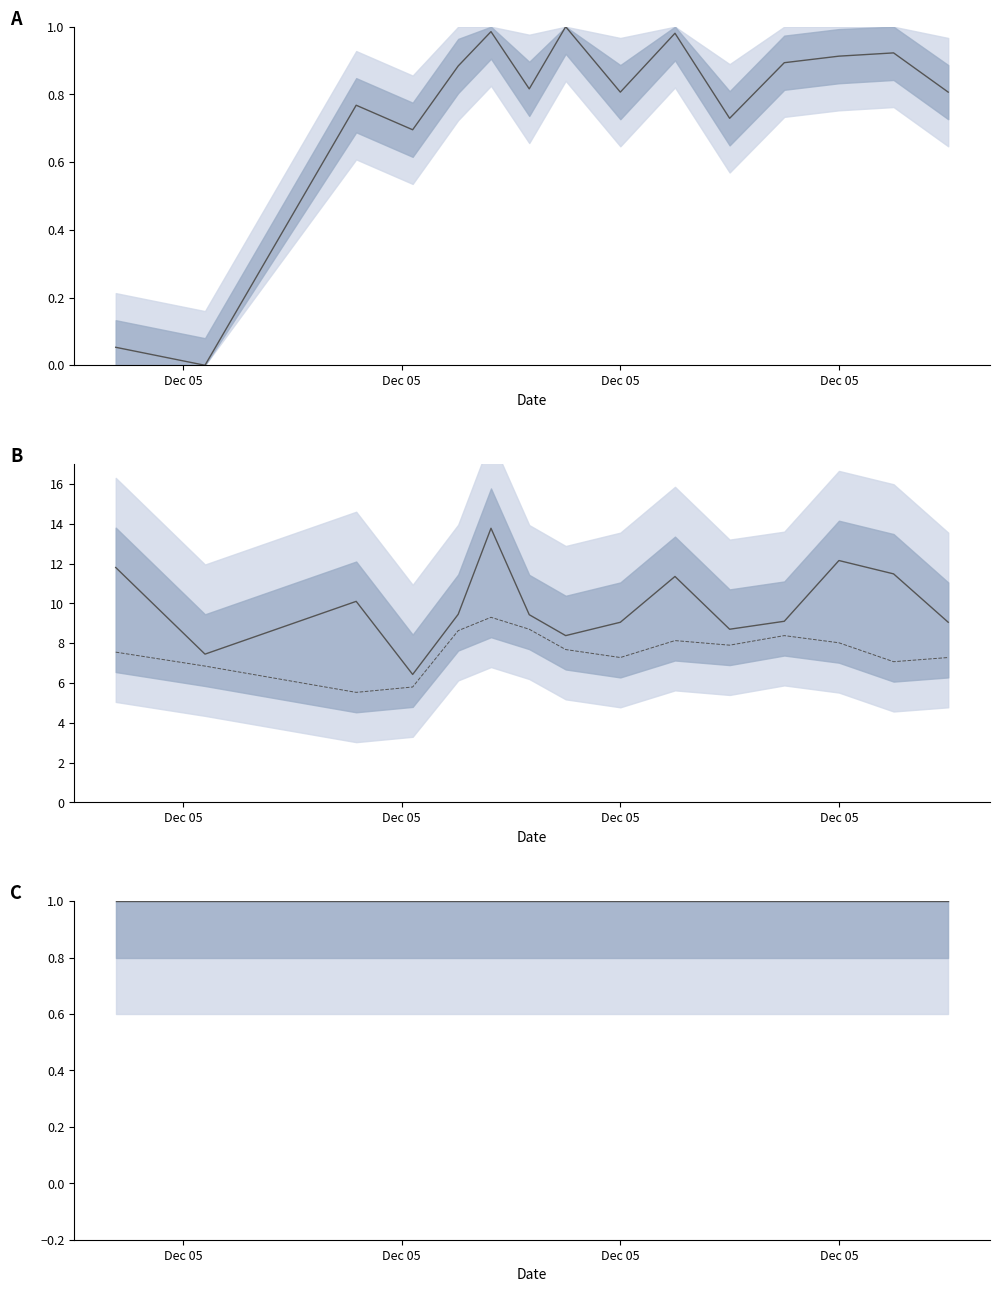

Read the SDS_P2 value at Dec 05.

5.5